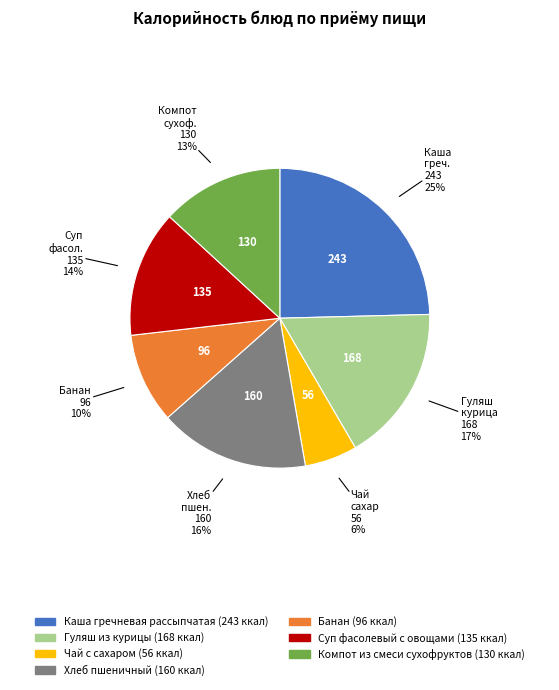

What percentage is the Банан slice, to the nearest percent?

10%